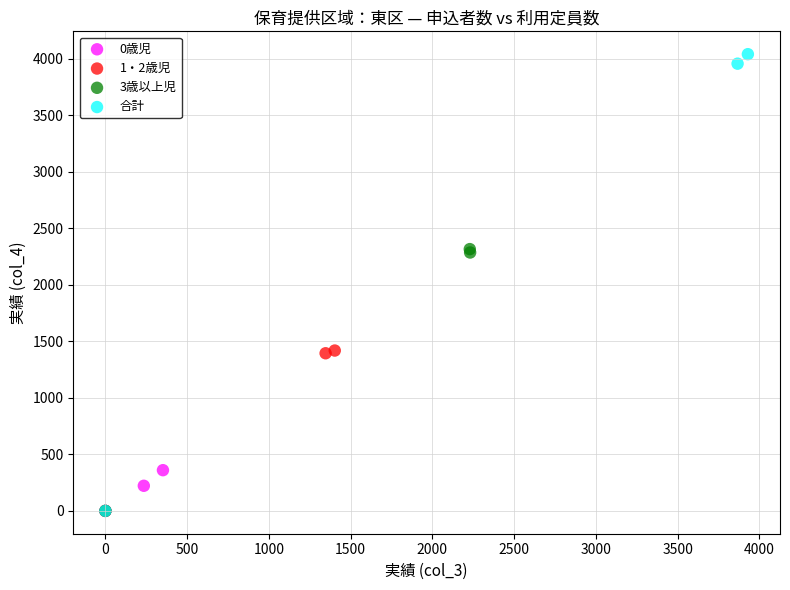

Which series has the widest spread of Y values?

合計